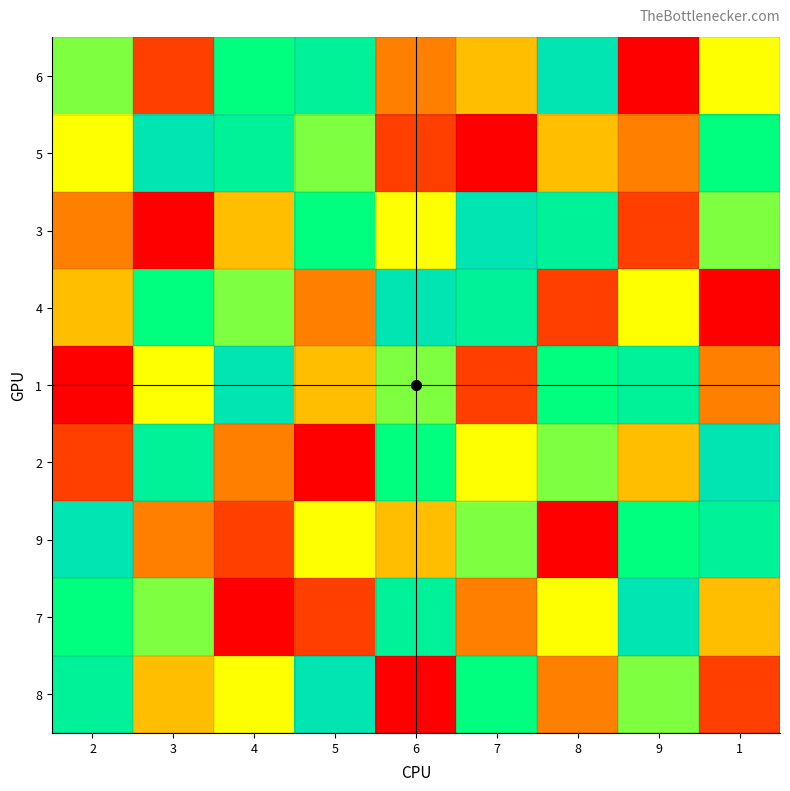

What is the total value across all series at 5?

45